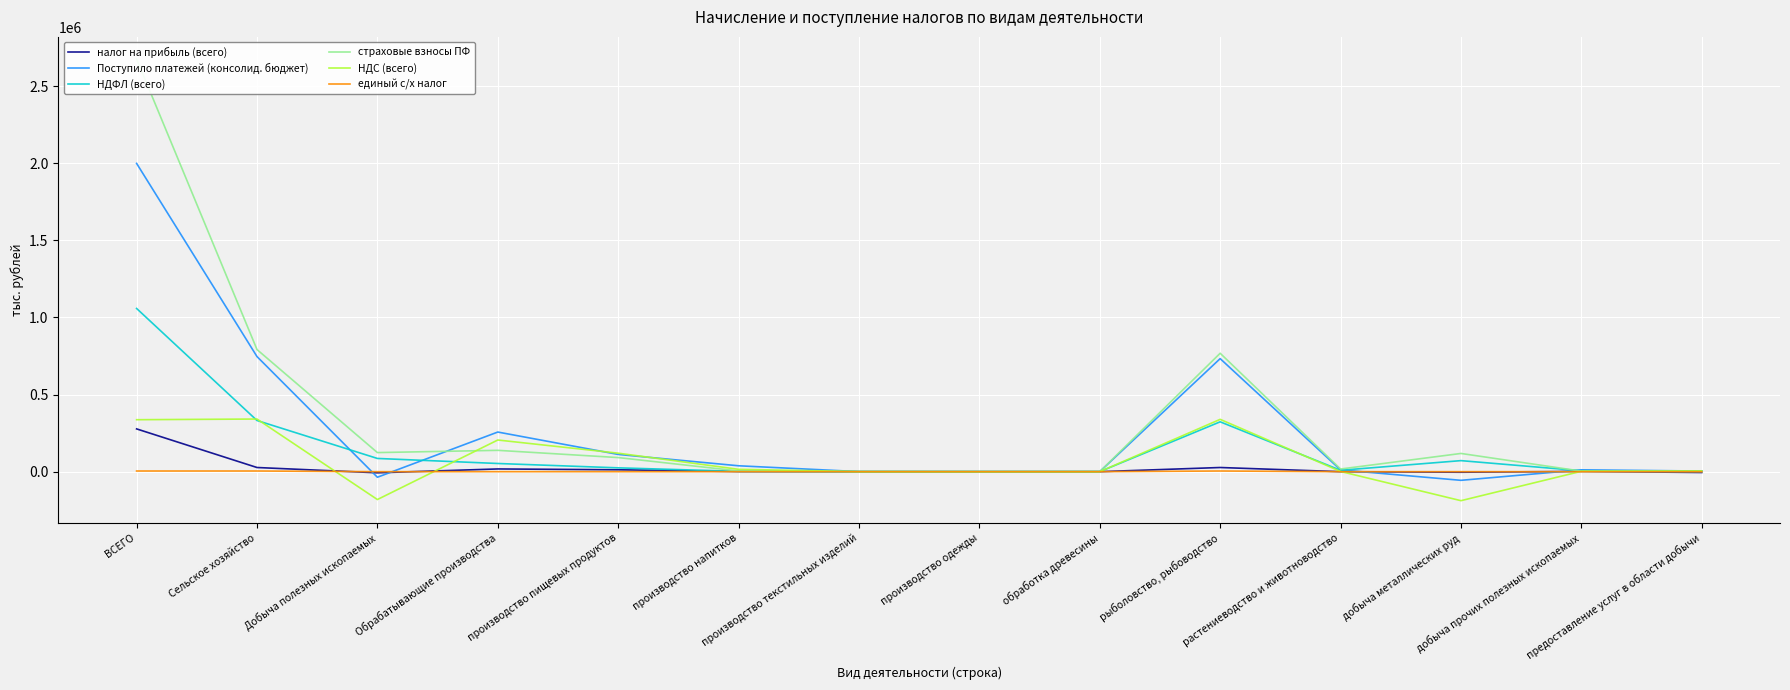

Between which two adjacent categories do единый с/х налог and страховые взносы ПФ first intersect?

производство текстильных изделий and производство одежды